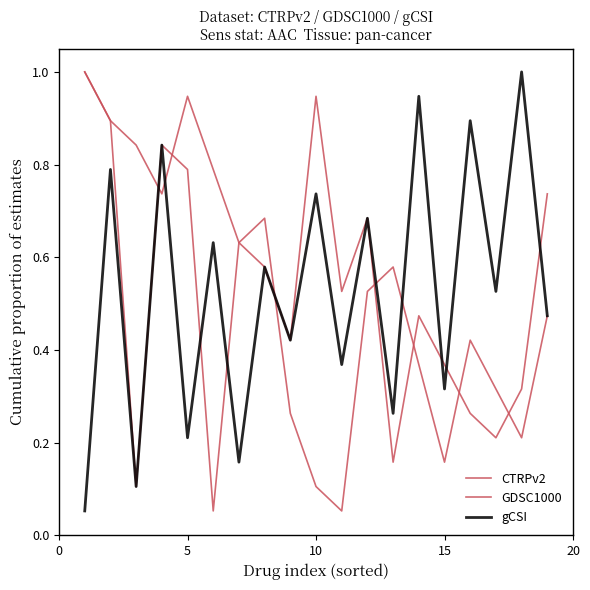

Does the chart display data point markers on the line(s)?

No